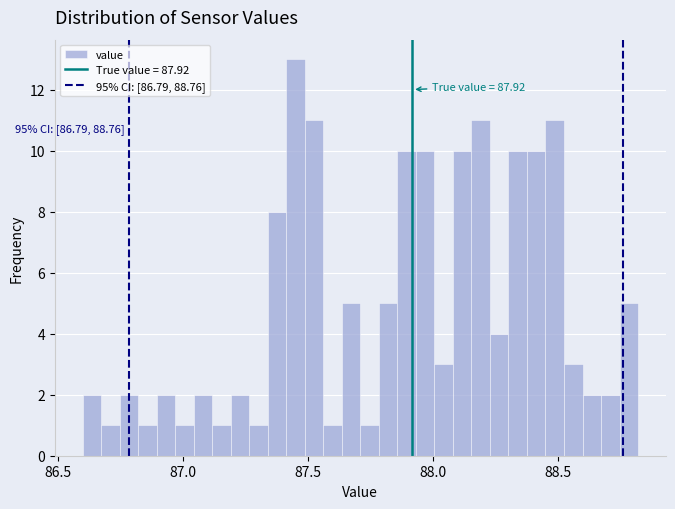

Read against the x-axis, roughly where is the centre of the tallest bar?

87.45